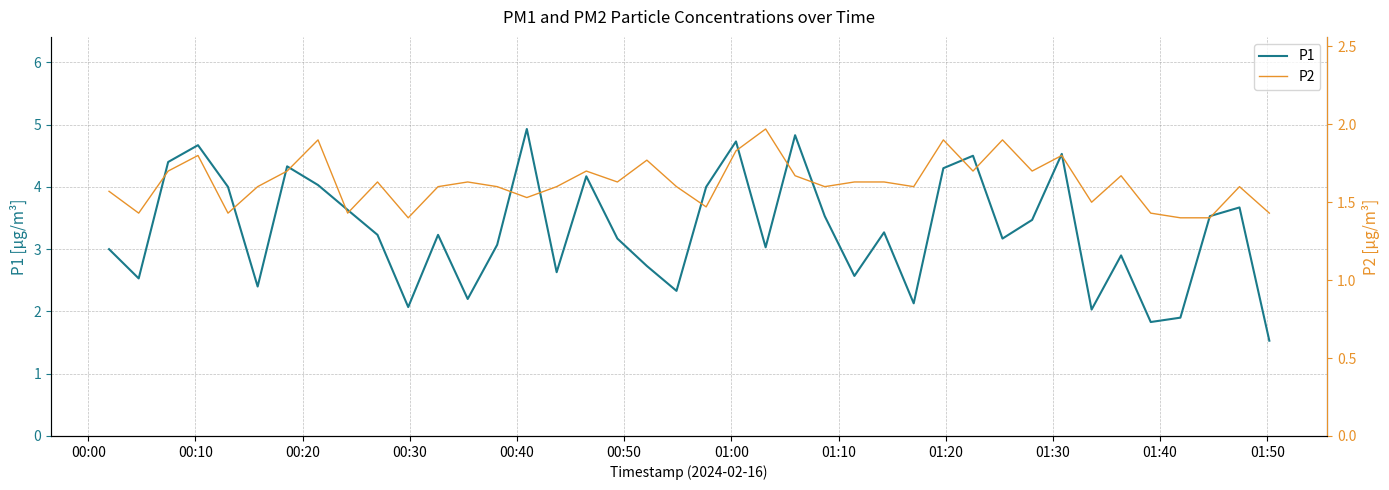

What is the maximum value for P1?

4.9